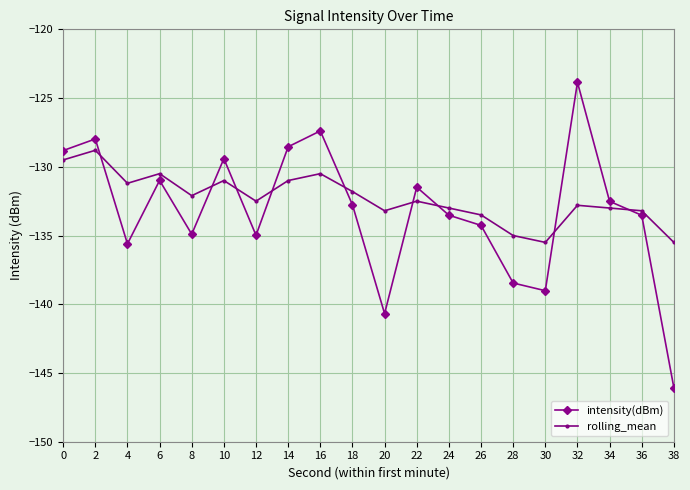

The rolling_mean series shows -235.1 at 14. True or false?

False